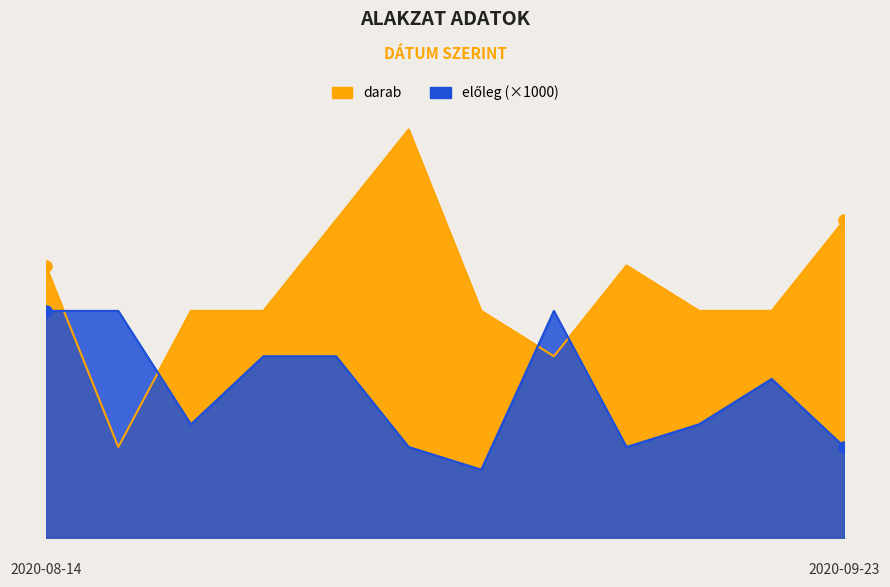

Reading left to right, extract all data points from this chart.

darab: 2020-08-14=6.0	2020-08-19=2.0	2020-08-20=5.0	2020-08-25=5.0	2020-08-30=7.0	2020-09-03=9.0	2020-09-04=5.0	2020-09-09=4.0	2020-09-13=6.0	2020-09-15=5.0	2020-09-18=5.0	2020-09-23=7.0
előleg: 2020-08-14=5.0	2020-08-19=5.0	2020-08-20=2.5	2020-08-25=4.0	2020-08-30=4.0	2020-09-03=2.0	2020-09-04=1.5	2020-09-09=5.0	2020-09-13=2.0	2020-09-15=2.5	2020-09-18=3.5	2020-09-23=2.0